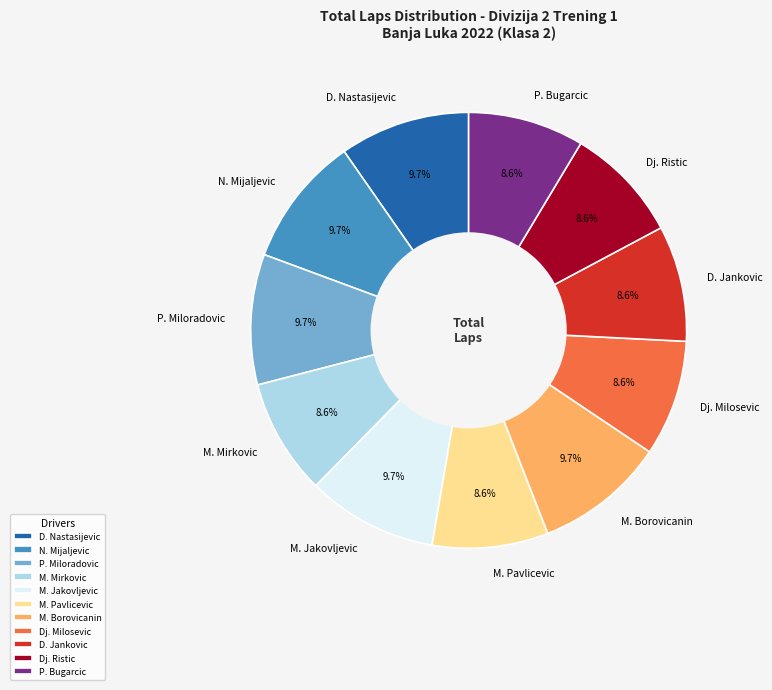

Approximately how many times larger is the value at Dj. Milosevic compared to D. Jankovic?

1.0